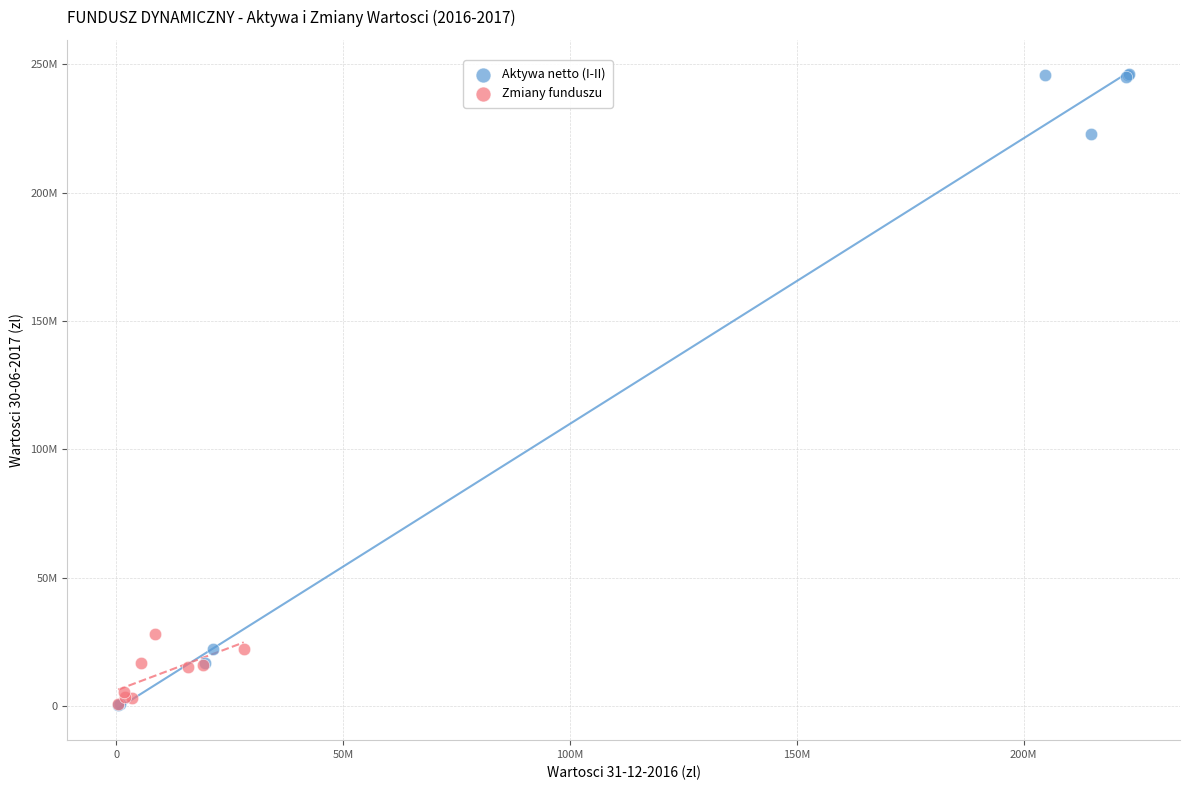

What are all the series names shown in the legend?

Aktywa netto (I-II), Zmiany funduszu